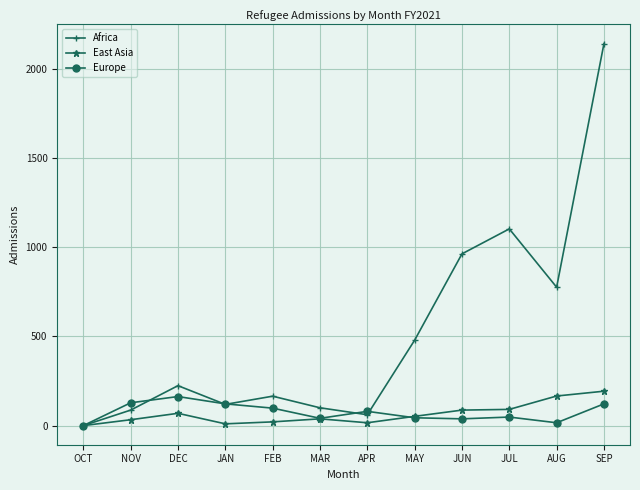

What is the difference between the maximum and second lowest values in the Africa series?

2081